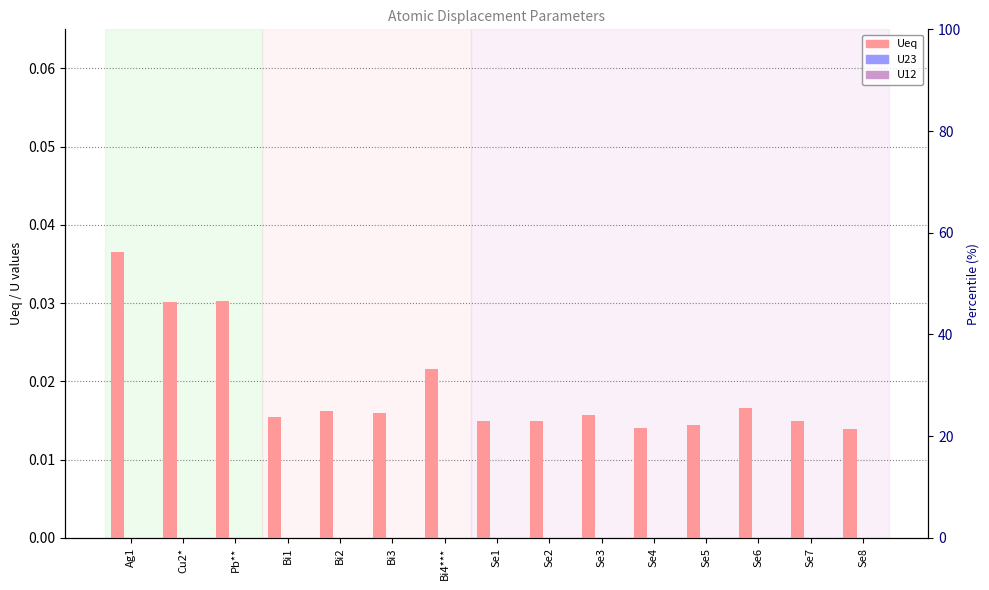

True or false: U23 has a value of 0.0 at Se4.

True